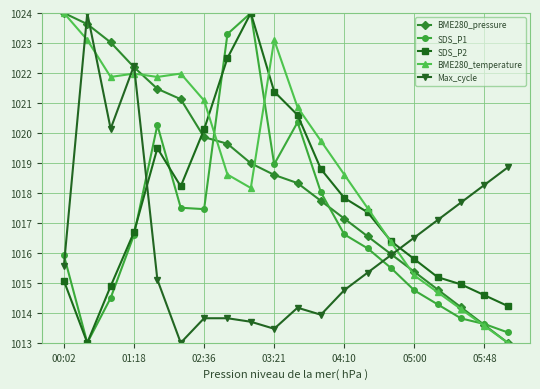

True or false: Max_cycle and BME280_temperature intersect in this chart.

True